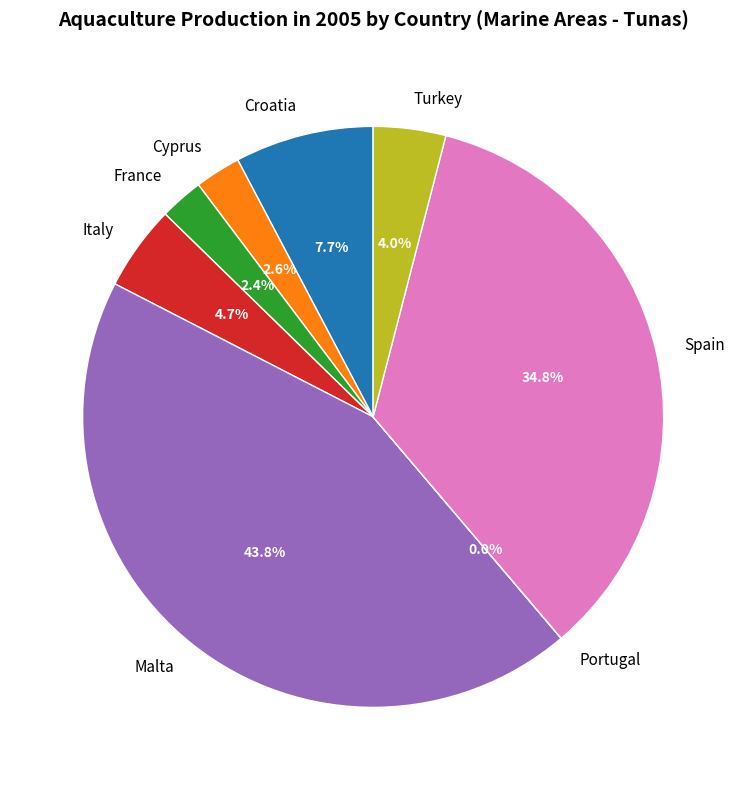

Combined, what portion of the pie is Cyprus and France?

5.0%